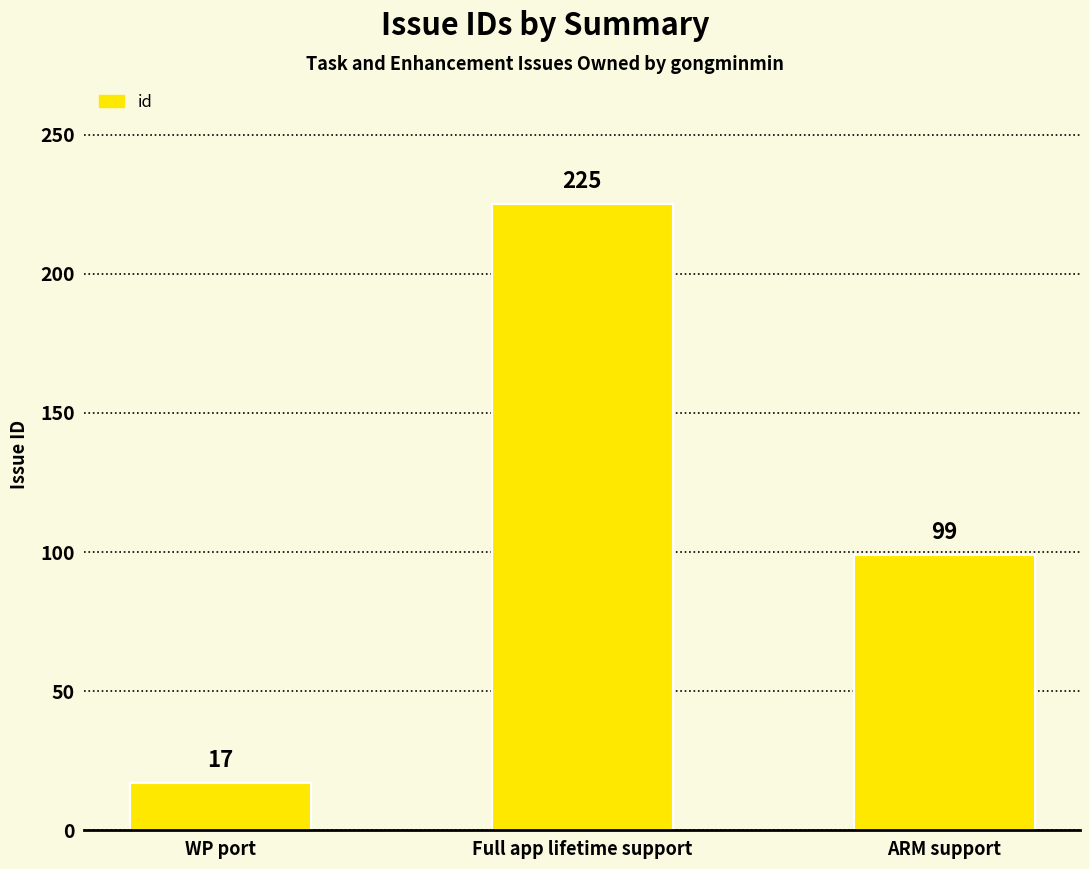

The chart shows a value of 153 at ARM support. True or false?

False